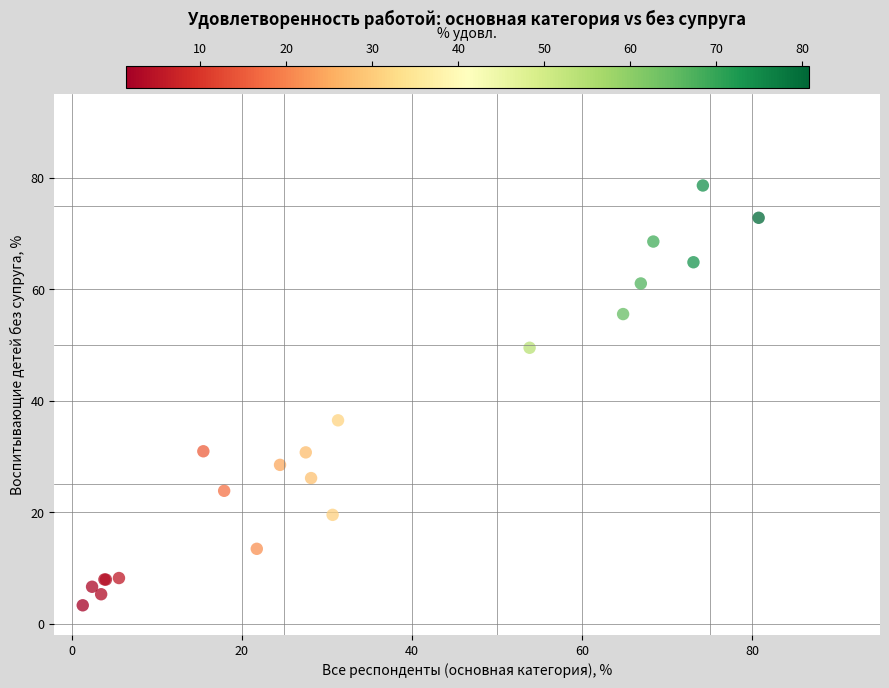

What Y value in the scatter plot is closest to 40?

36.5